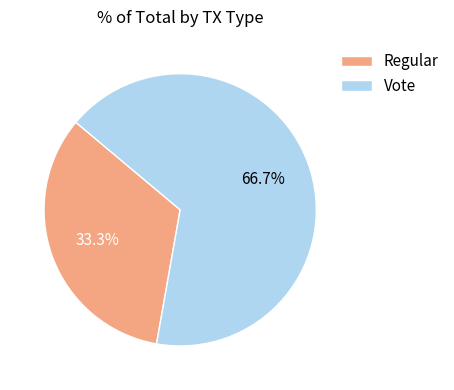

To the nearest percent, what is the difference between the Regular and Vote slice percentages?

33%